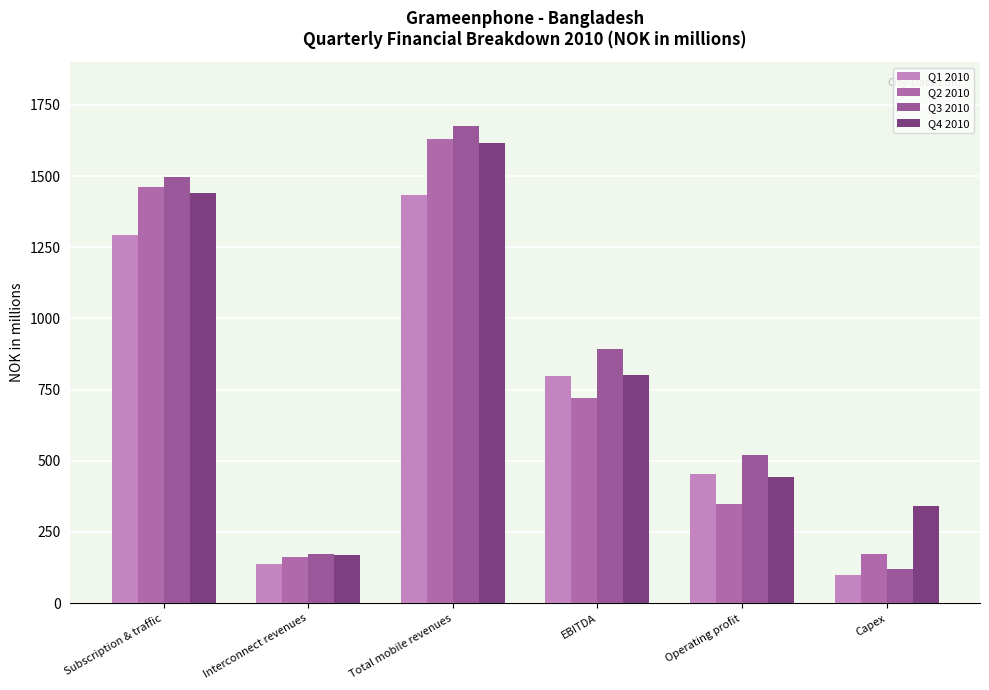

What is the approximate value of Q3 2010 at Interconnect revenues?

174.2